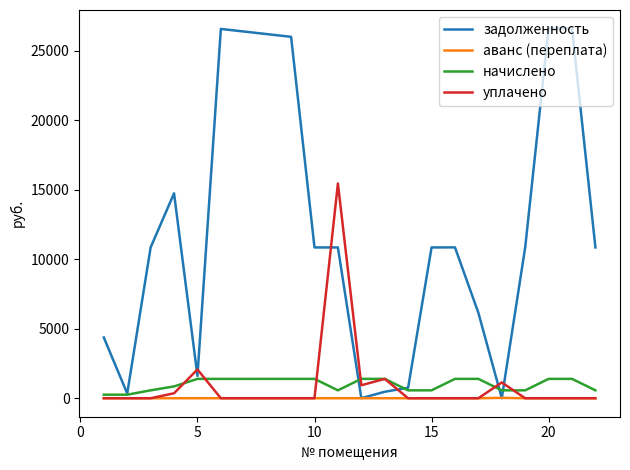

Which series has the widest spread of values?

задолженность